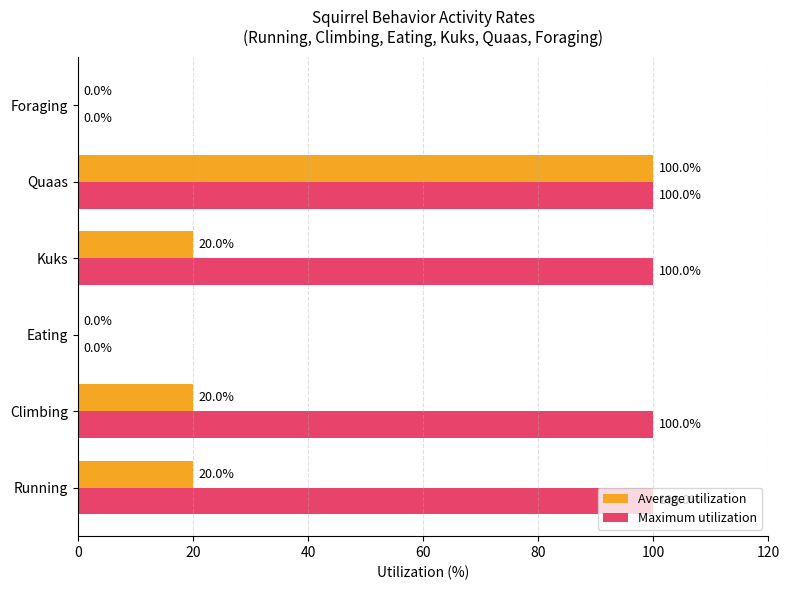

How many categories are shown in the chart?

6